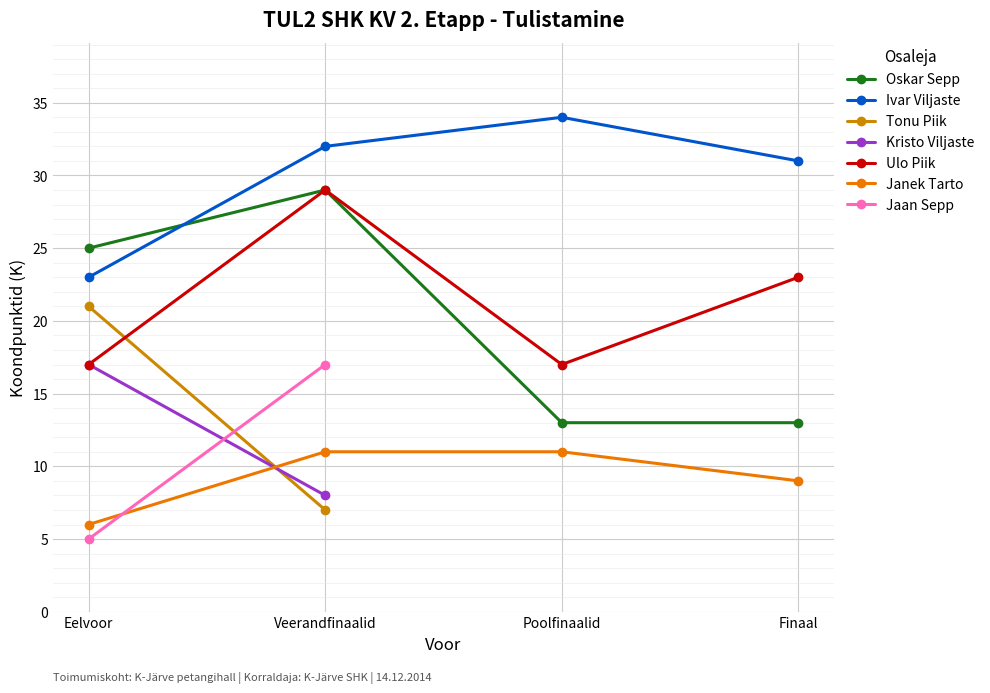

At how many categories does at least one series exceed 7?

4